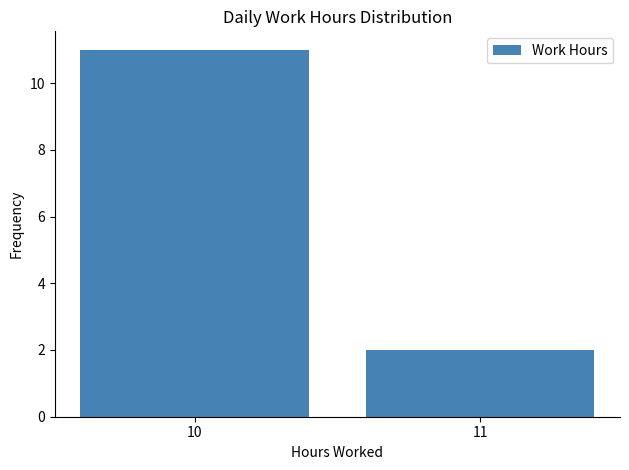

Reading left to right, list all the values displayed in this chart.

11	2